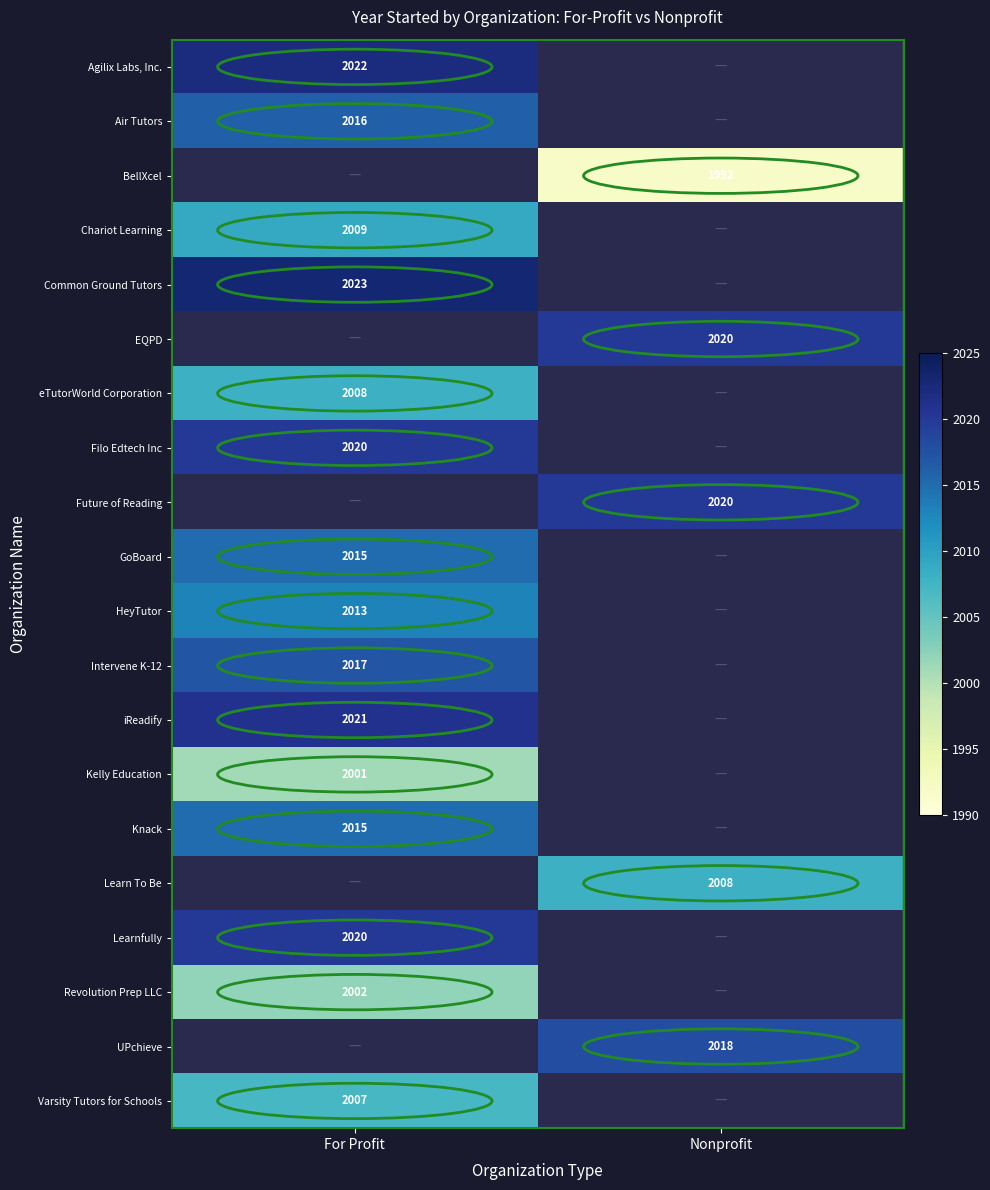

True or false: Intervene K-12 has a value of 2017 at For Profit.

True